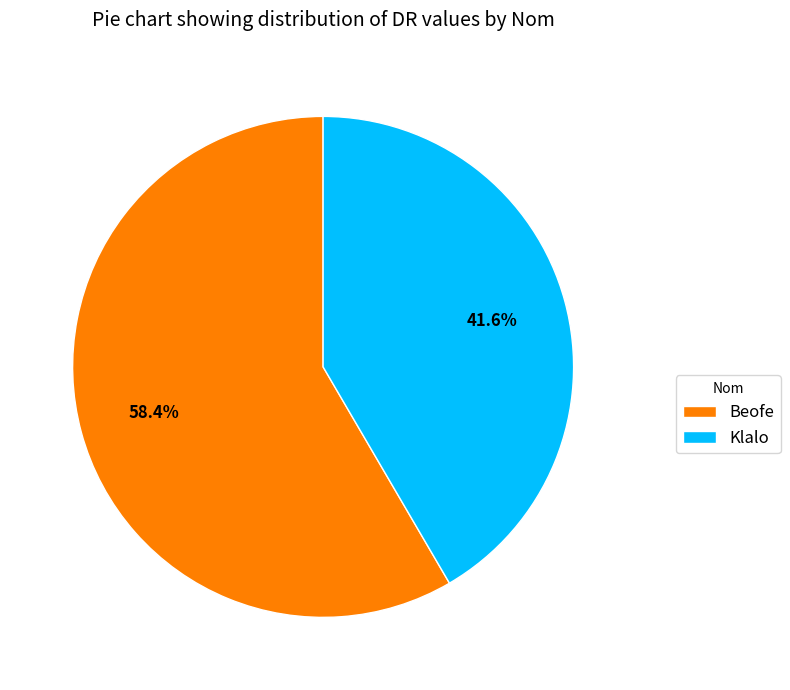

To the nearest percent, what percentage of the pie is Klalo?

42%